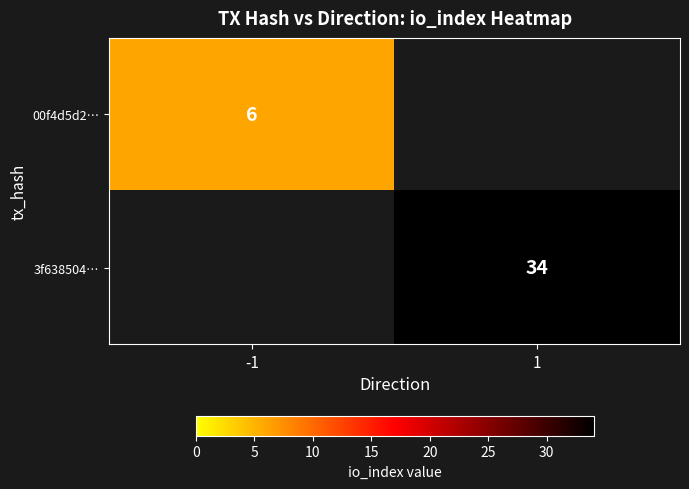

What is the smallest value displayed?

6.0